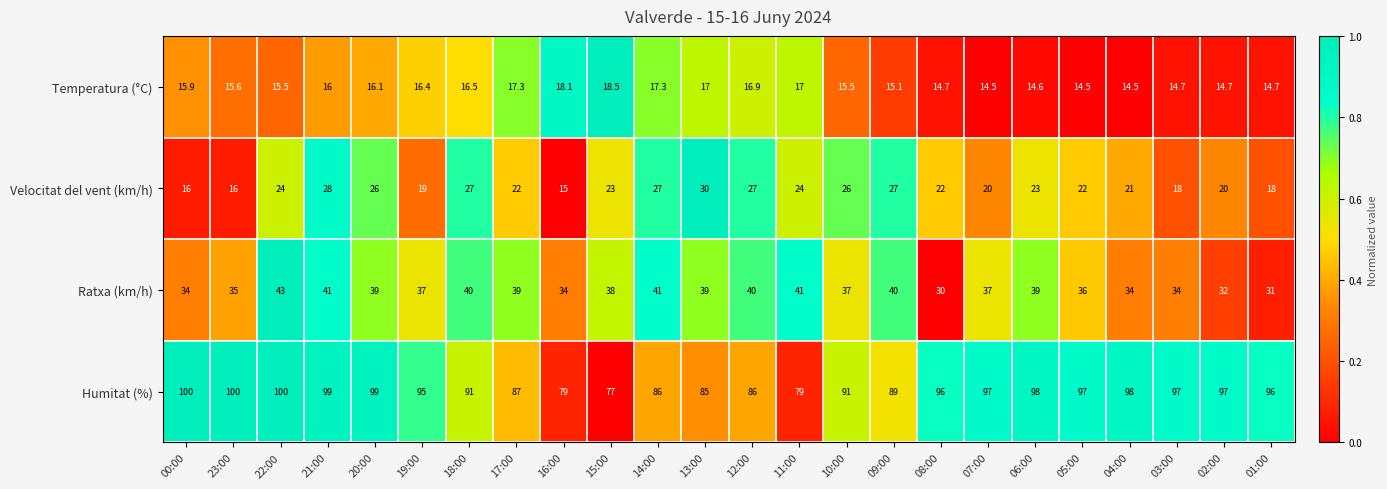

List the series in order of their peak value, lowest first.

Temperatura (°C), Velocitat del vent (km/h), Ratxa (km/h), Humitat (%)